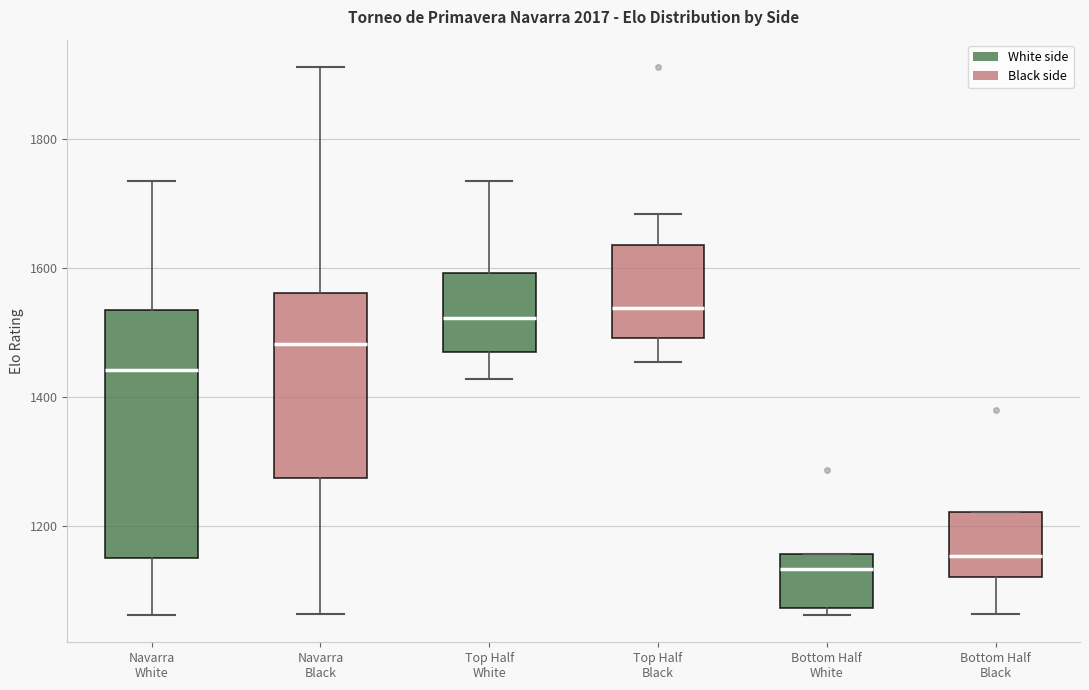

Where is the lower edge of the box for Navarra White on the y-axis? The values are not printed on the chart, so give them approximately, as read against the axis.

1160